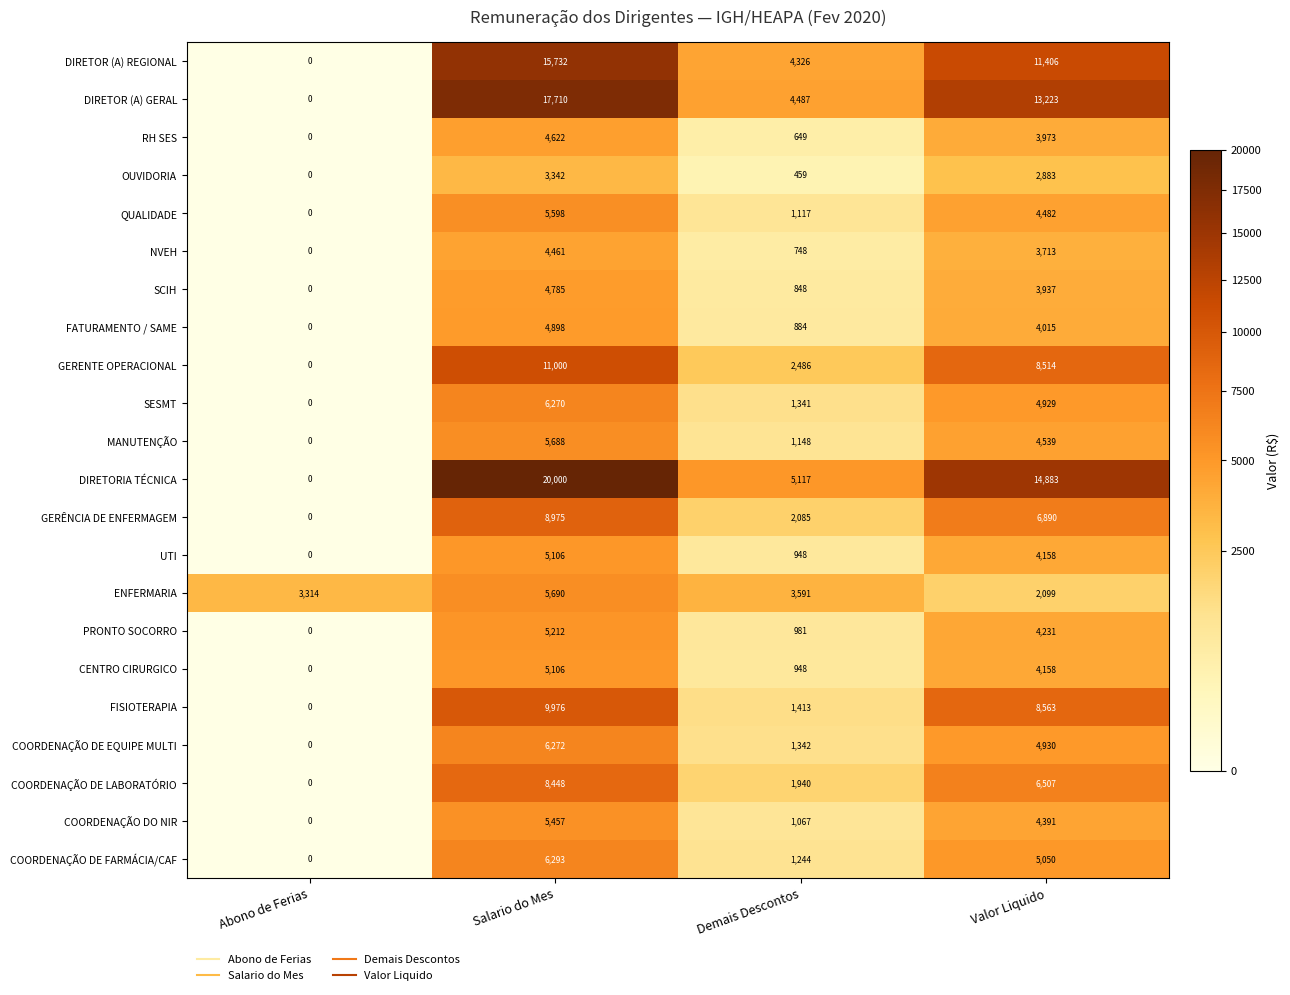

Is the value of DIRETORIA TÉCNICA at Valor Liquido greater than the value of GERENTE OPERACIONAL at Demais Descontos?

Yes